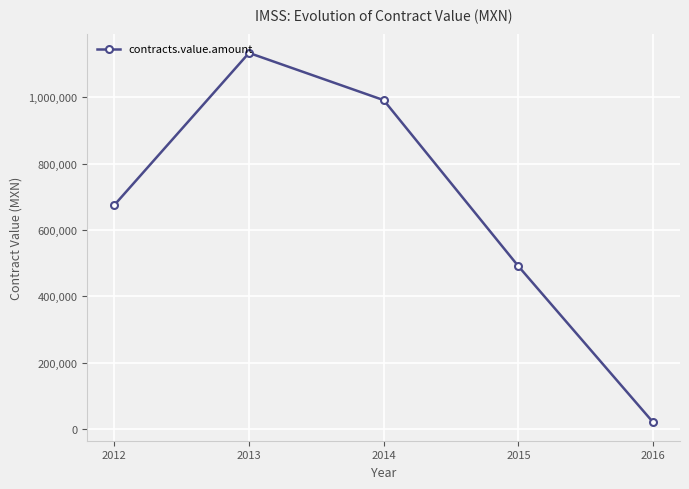

True or false: there are more than 0 points higher than both neighbors.

True